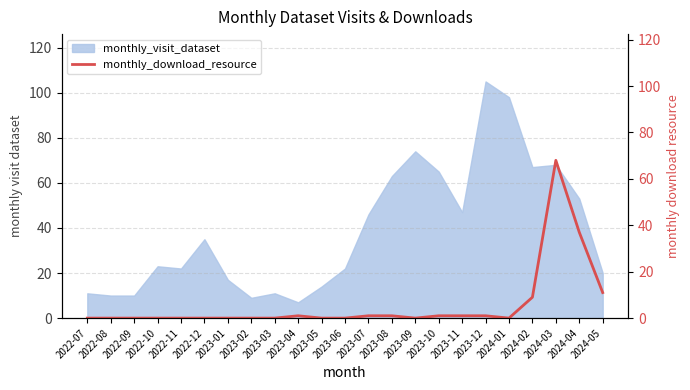

The chart shows a value of 0 at 2022-07. True or false?

True